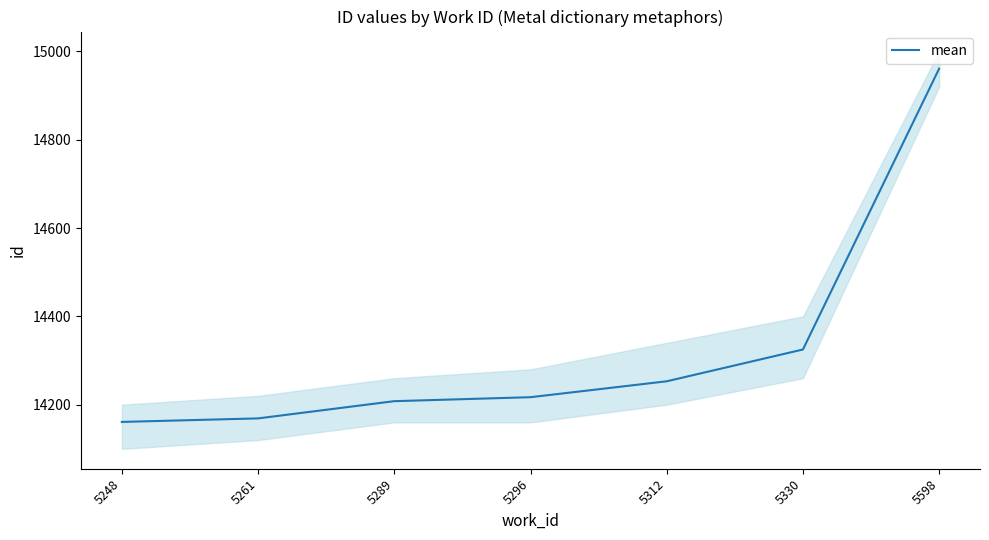

What is the value of the 4th point from the left?

14217